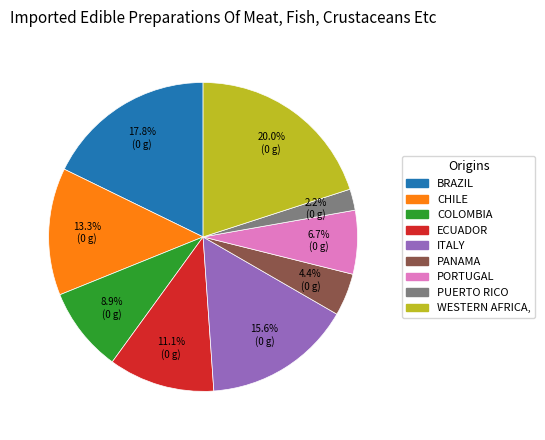

Count the number of slices in the pie.

9